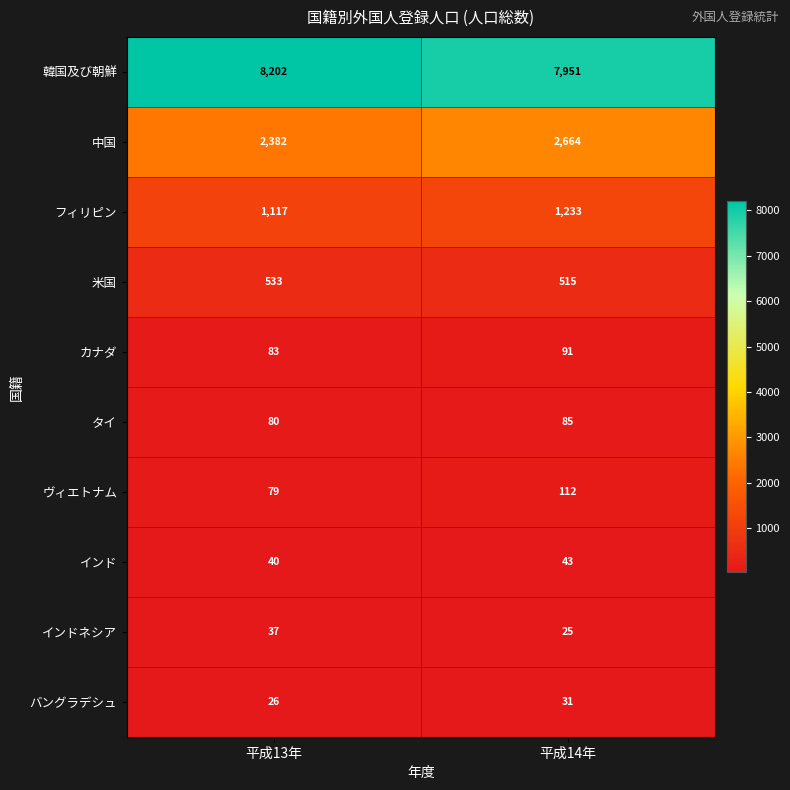

Reading left to right, list all the values displayed in this chart.

韓国及び朝鮮: 8202	7951
中国: 2382	2664
フィリピン: 1117	1233
米国: 533	515
カナダ: 83	91
タイ: 80	85
ヴィエトナム: 79	112
インド: 40	43
インドネシア: 37	25
バングラデシュ: 26	31